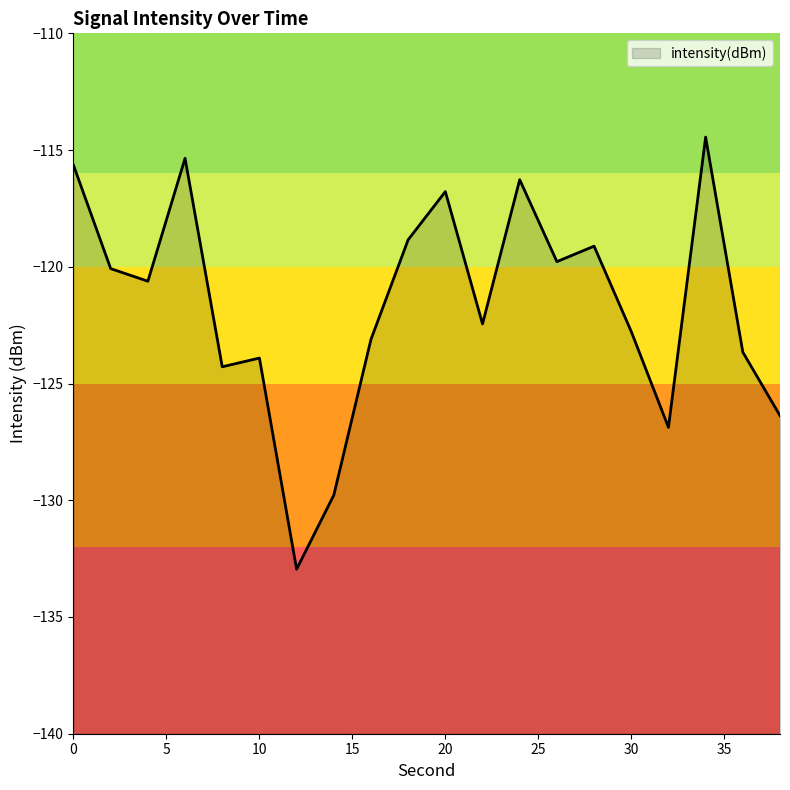

How many data points are above -120?

8